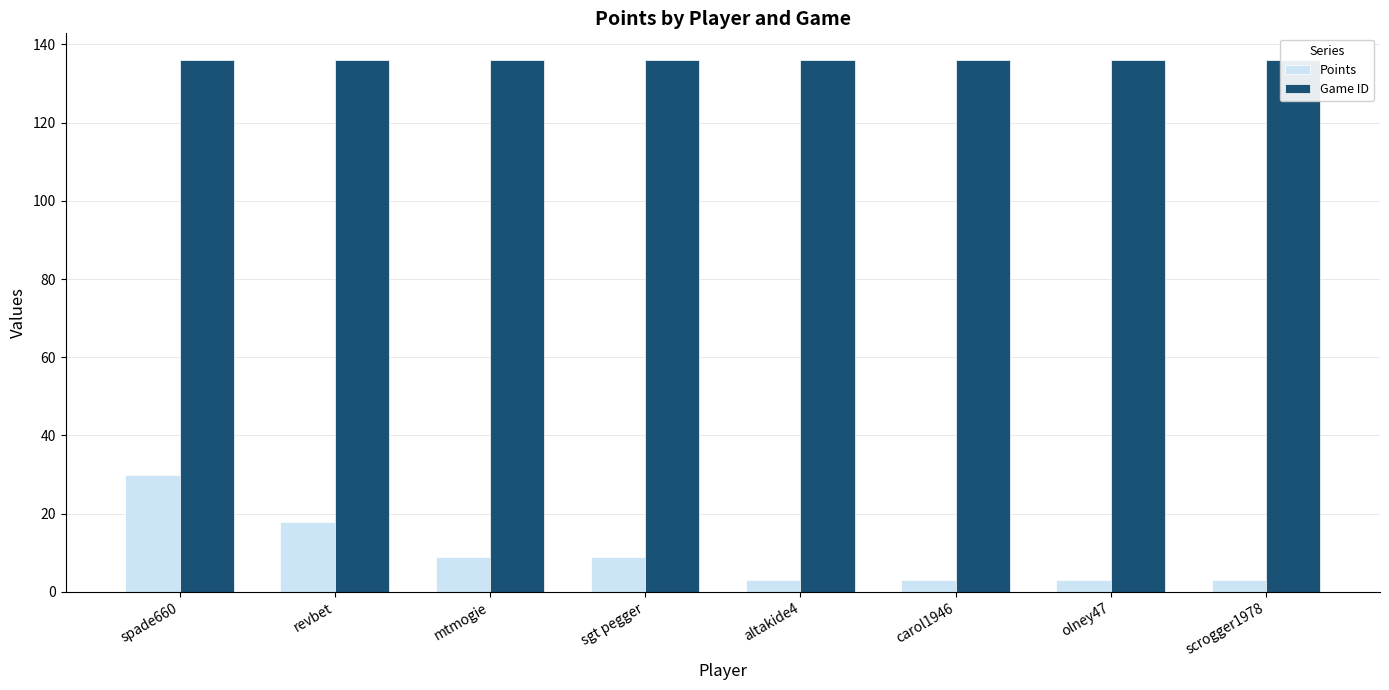

What is the spread (max minus min) of values at mtmogie?

127